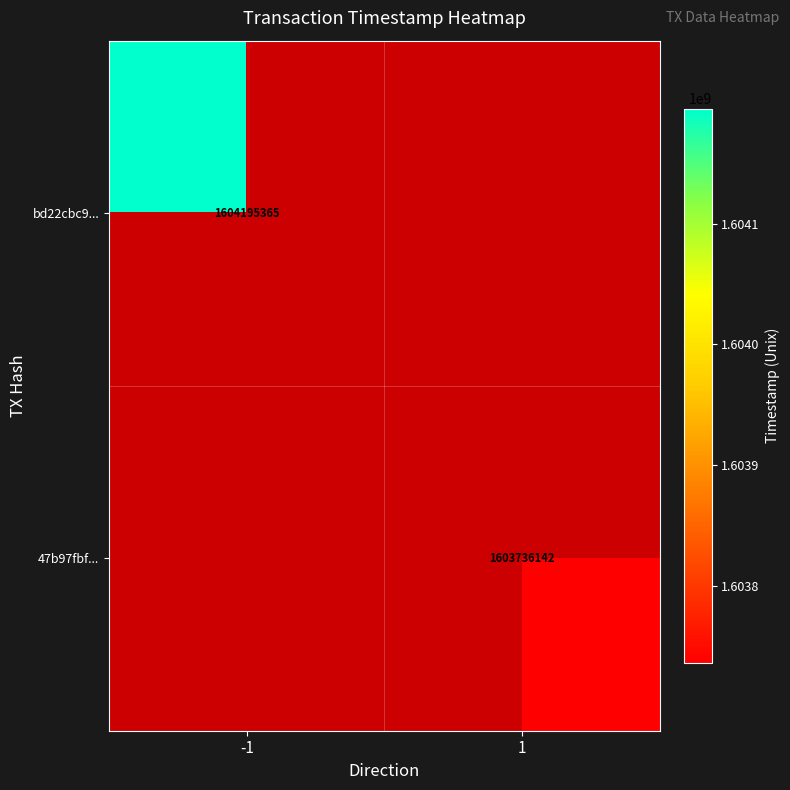

True or false: bd22cbc9... has a value of 1604195365 at -1.

True